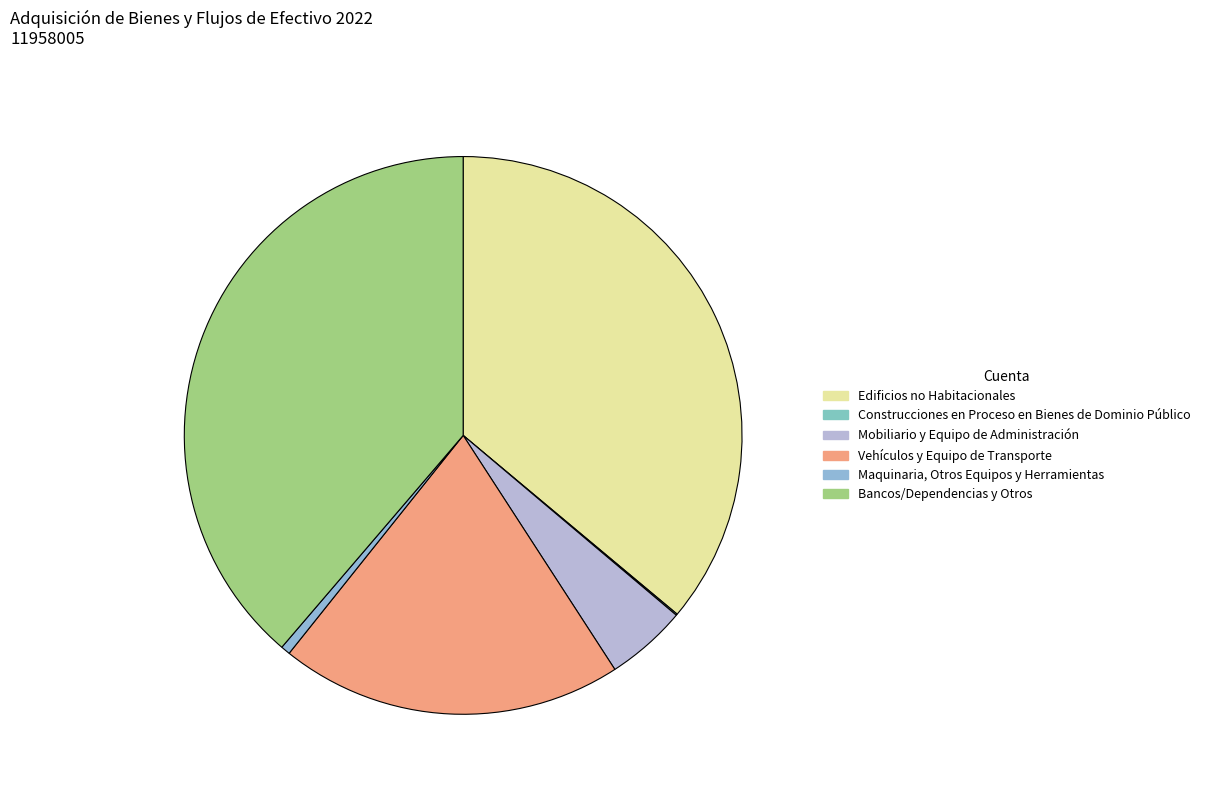

Count the number of slices in the pie.

6